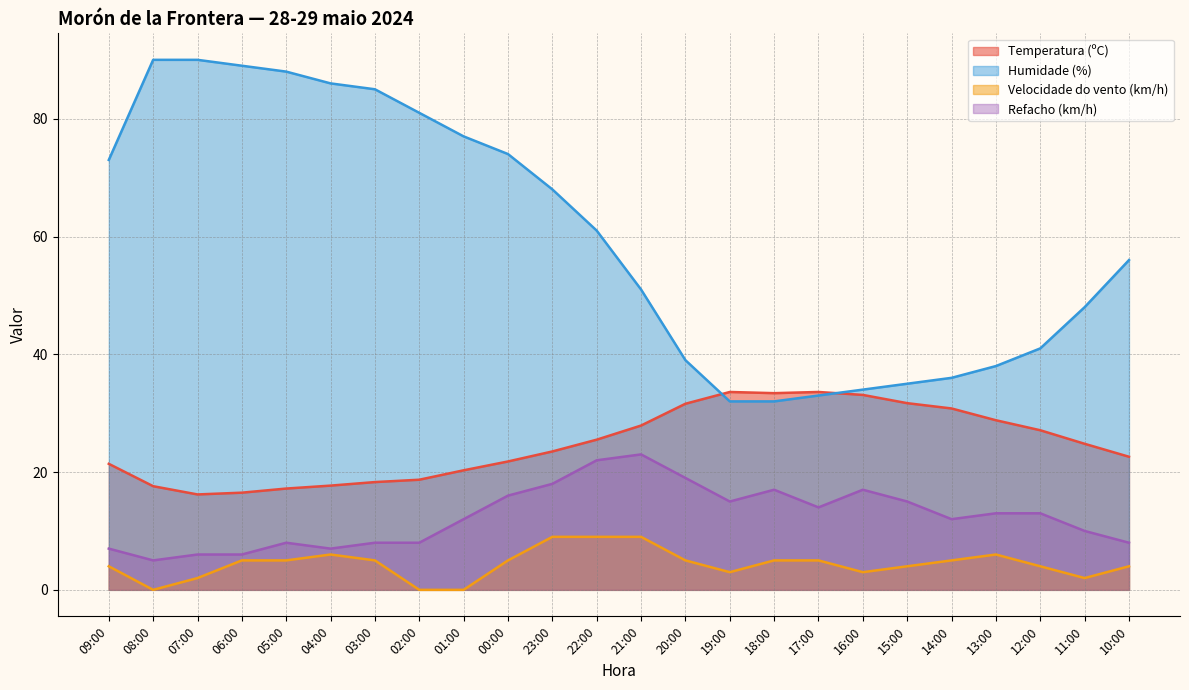

How many distinct data groups are displayed?

4